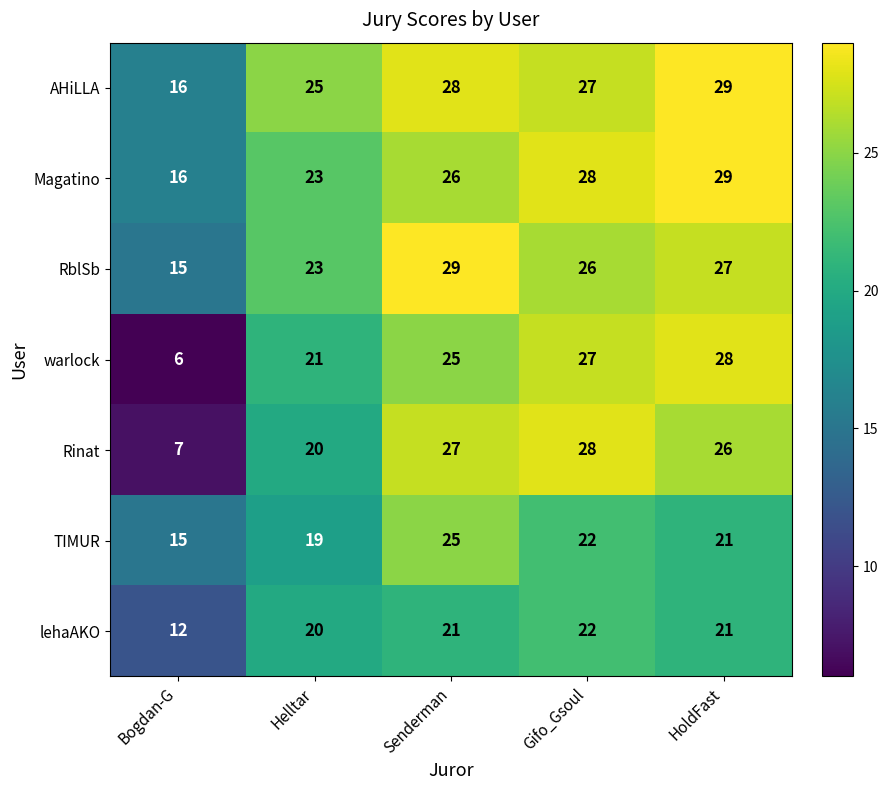

Which series has the largest range (max minus min)?

warlock